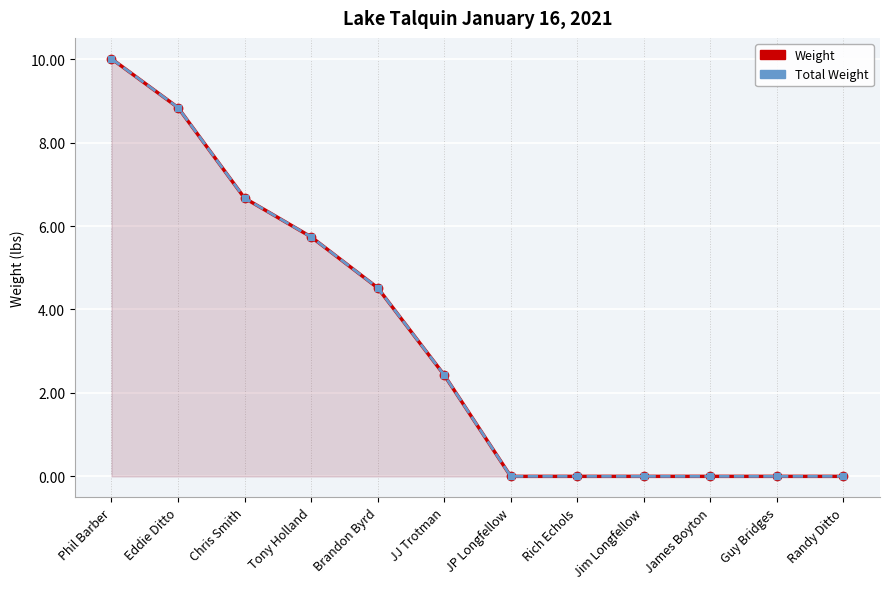

What is the label of the 10th point from the right?

Chris Smith